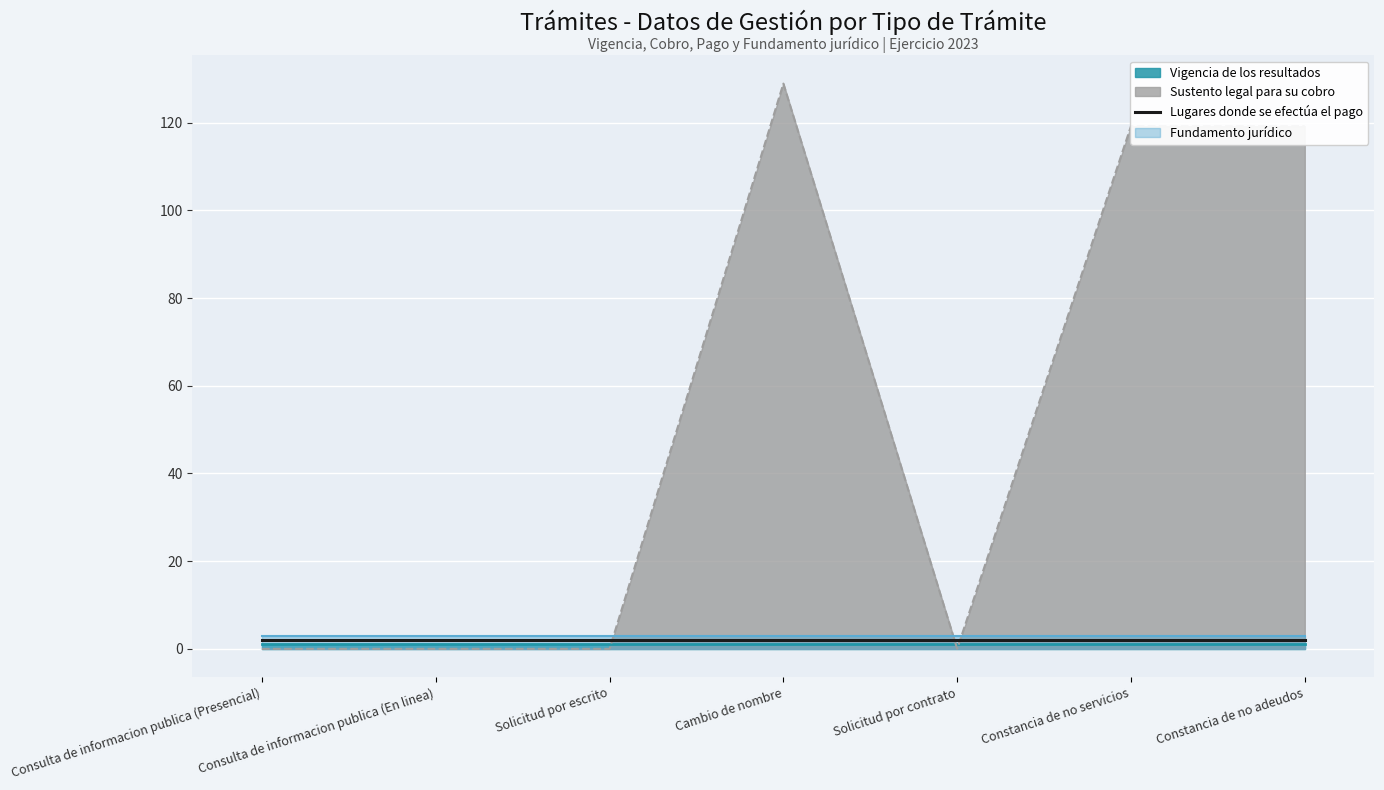

How many values in Sustento legal para su cobro are above zero?

3